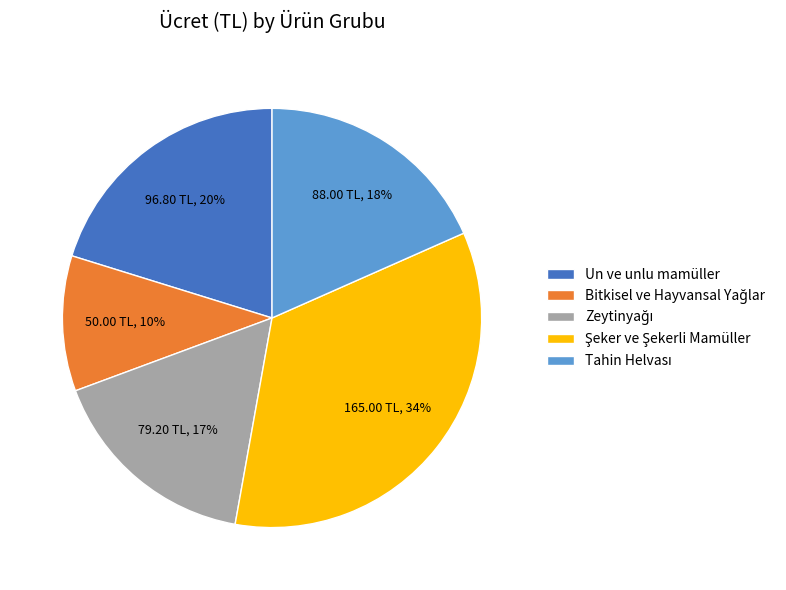

Is there a majority slice in this chart?

No